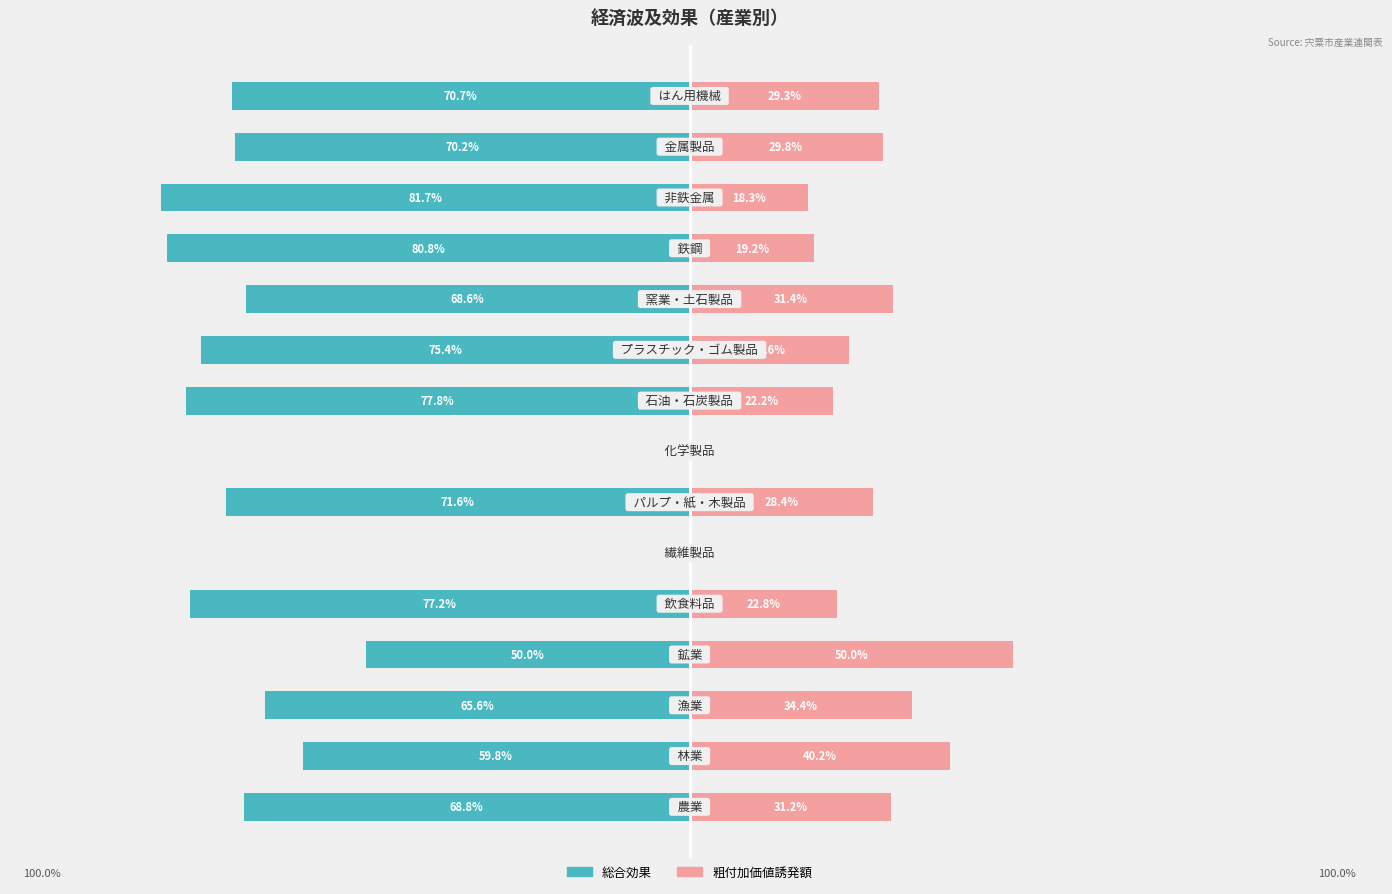

Is it true that 総合効果 equals -96.2 at 125?

False